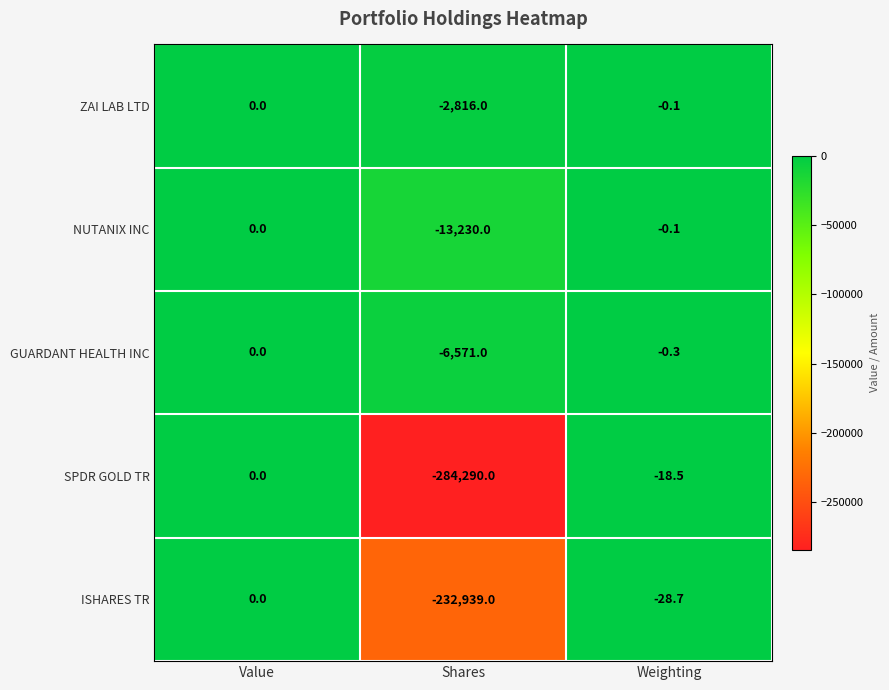

The value of GUARDANT HEALTH INC at Value is -2796.3. True or false?

False